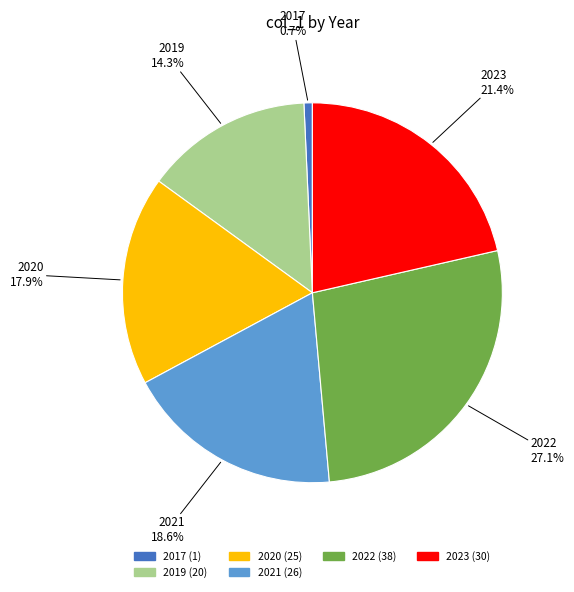

Count the number of slices in the pie.

6